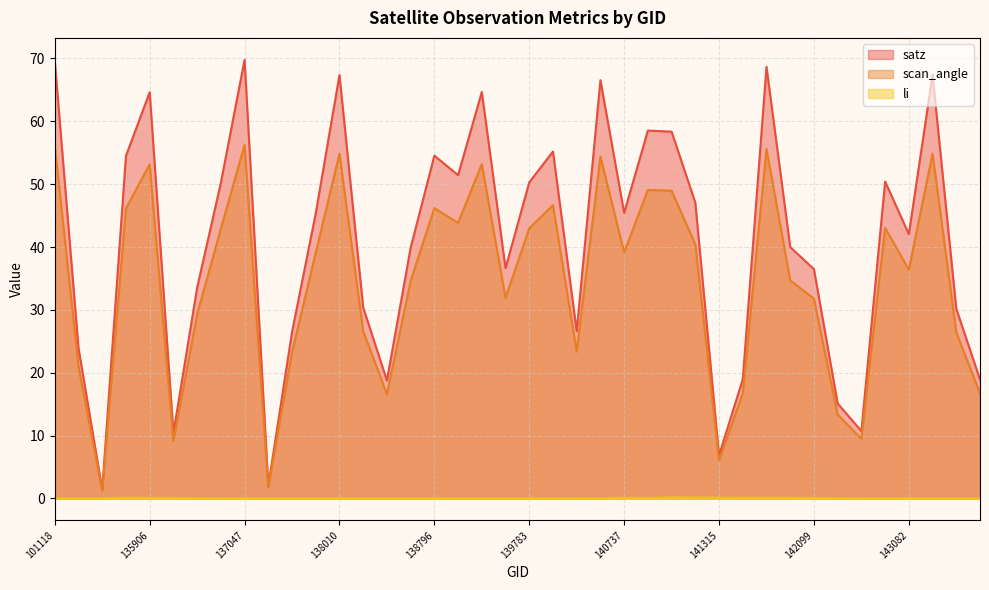

Rank the series by their average value, from lowest to highest.

li, scan_angle, satz